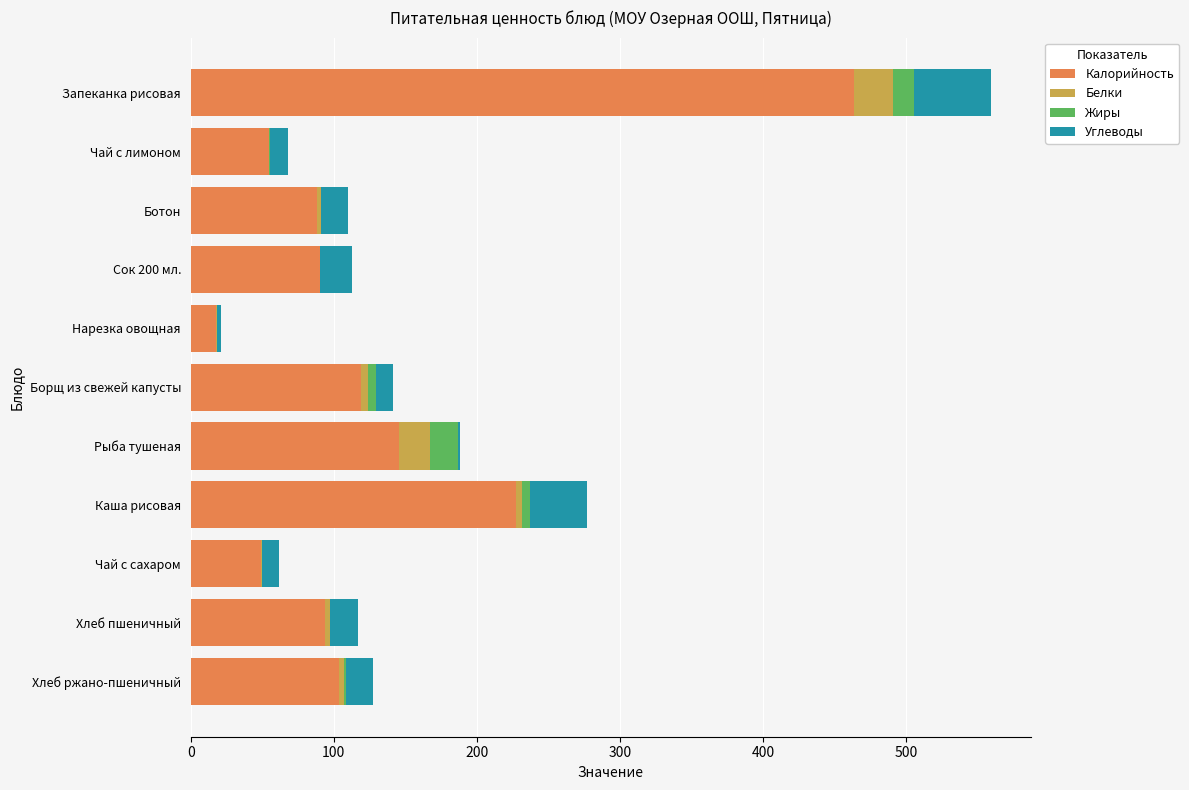

At which category is the sum across all series the highest?

Запеканка рисовая